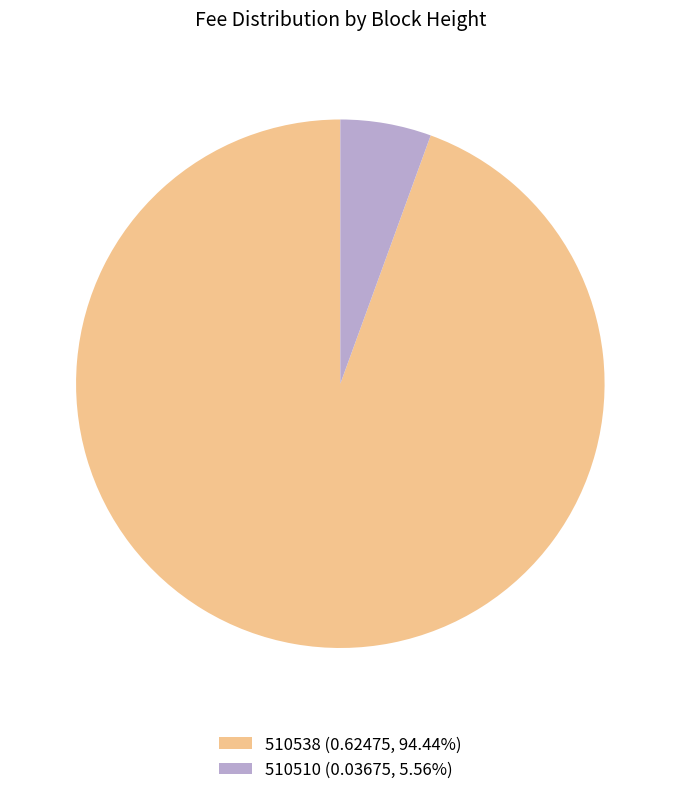

Is it true that 510510 is 1% of the pie?

False